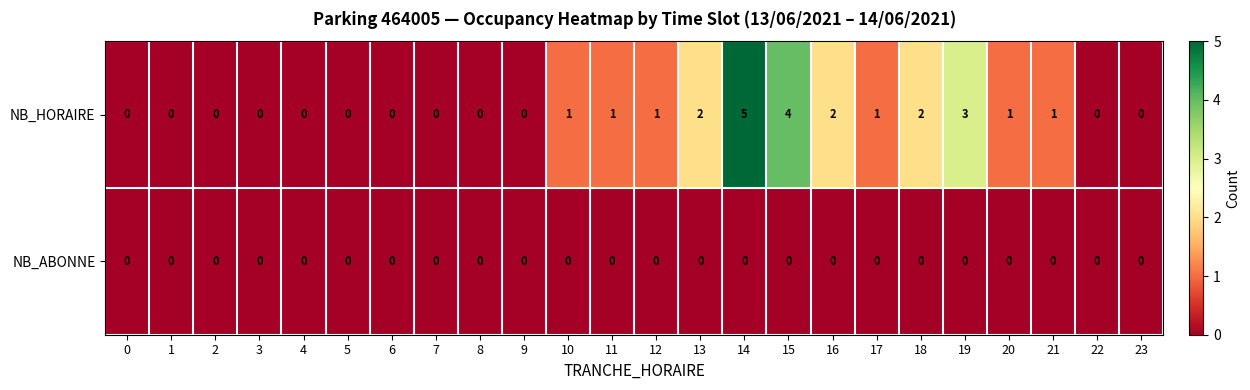

Is the value of NB_HORAIRE at 19 greater than the value of NB_ABONNE at 19?

Yes